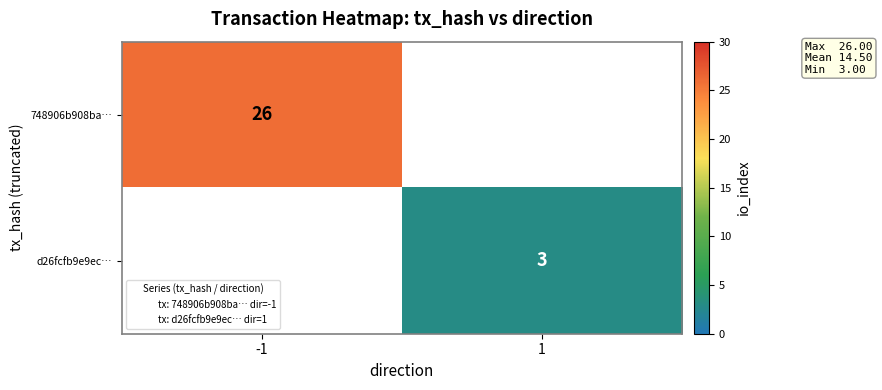

How many distinct data groups are displayed?

2